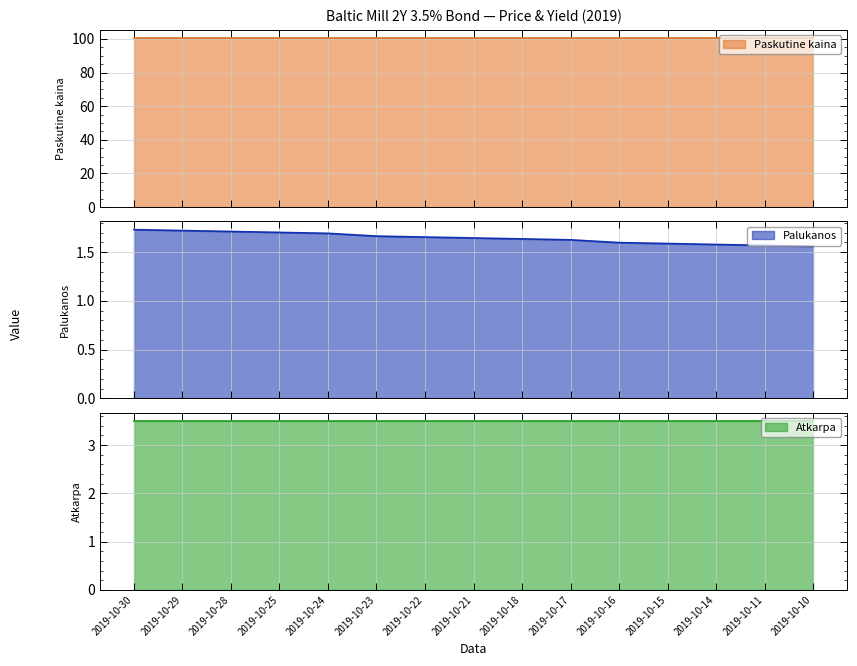

What are all the series names shown in the legend?

Paskutine kaina, Palukanos, Atkarpa